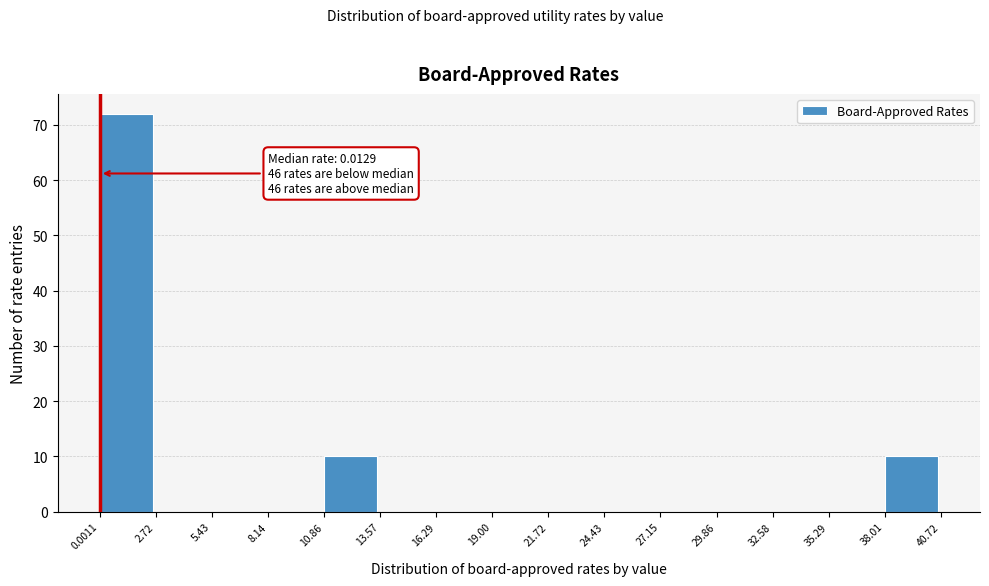

Over which range of the x-axis is the bar tallest?

0.0011 to 2.72